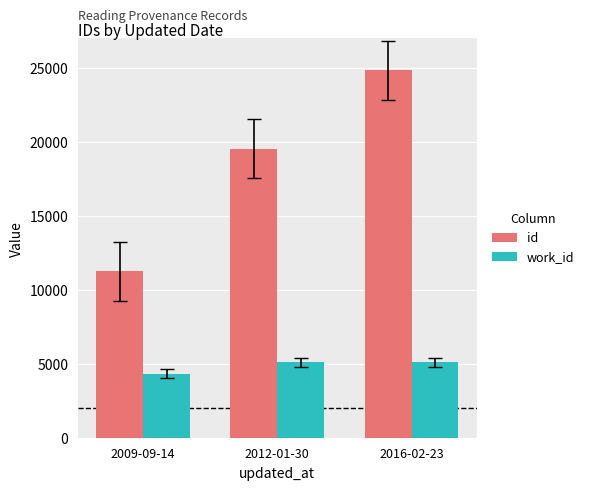

Is it true that id equals 42342 at 2016-02-23?

False